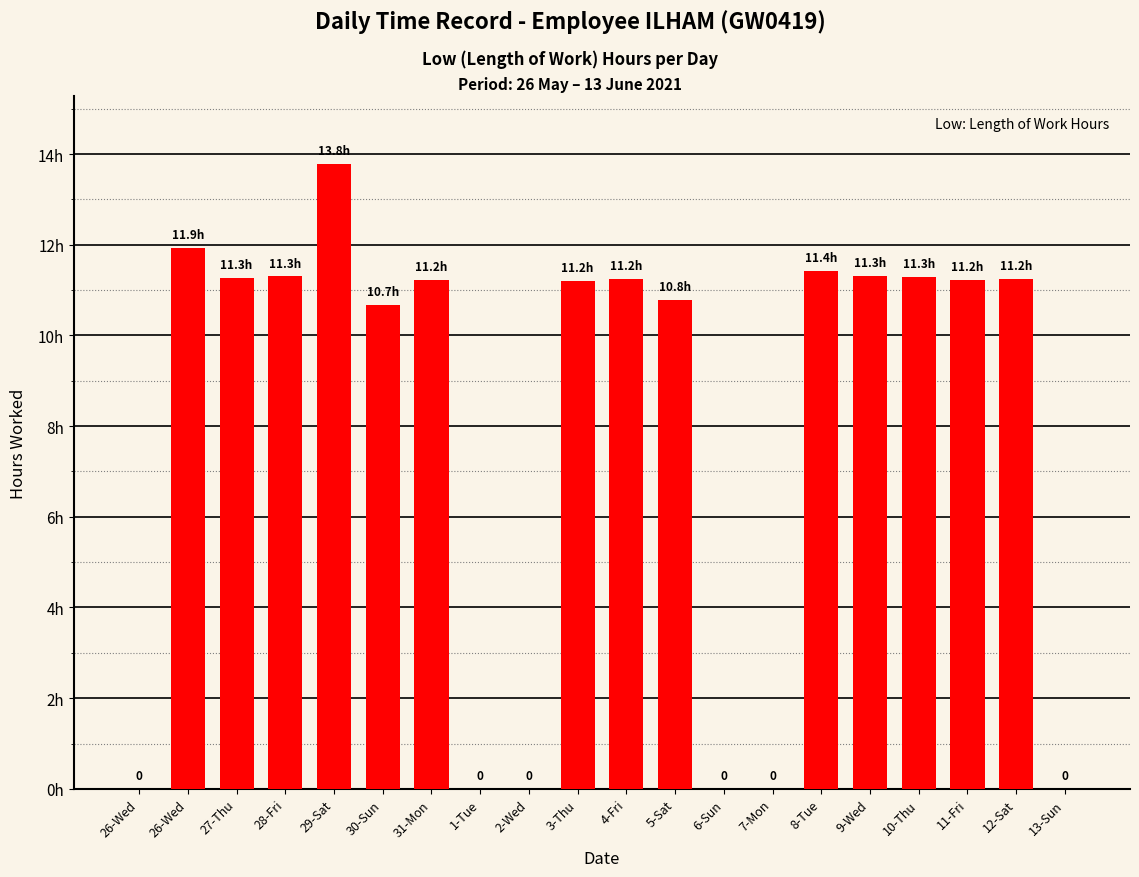

Are the bars horizontal?

No